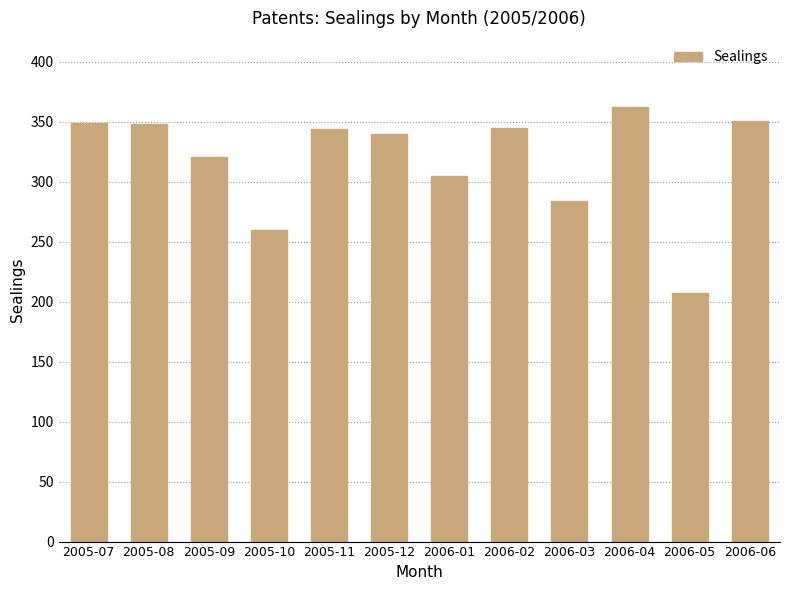

How many values are below 344?

6